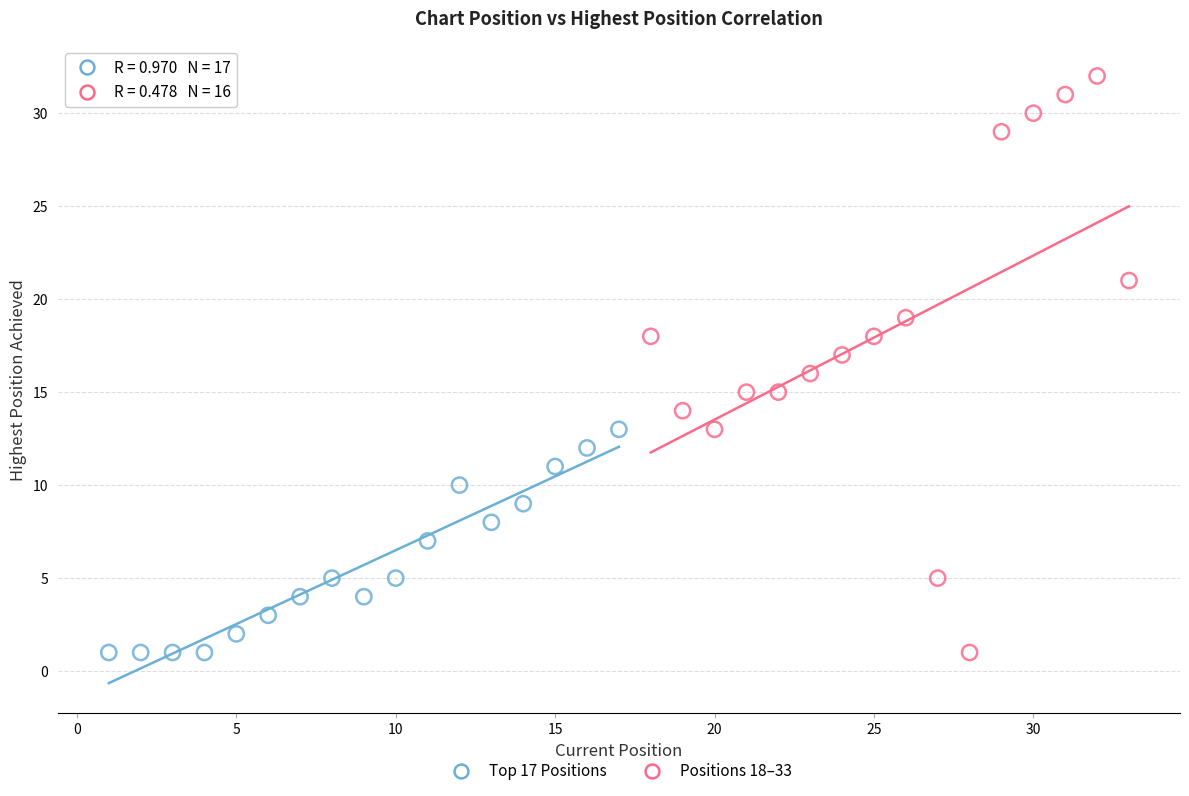

What are all the series names shown in the legend?

Top 17 Positions, Positions 18–33